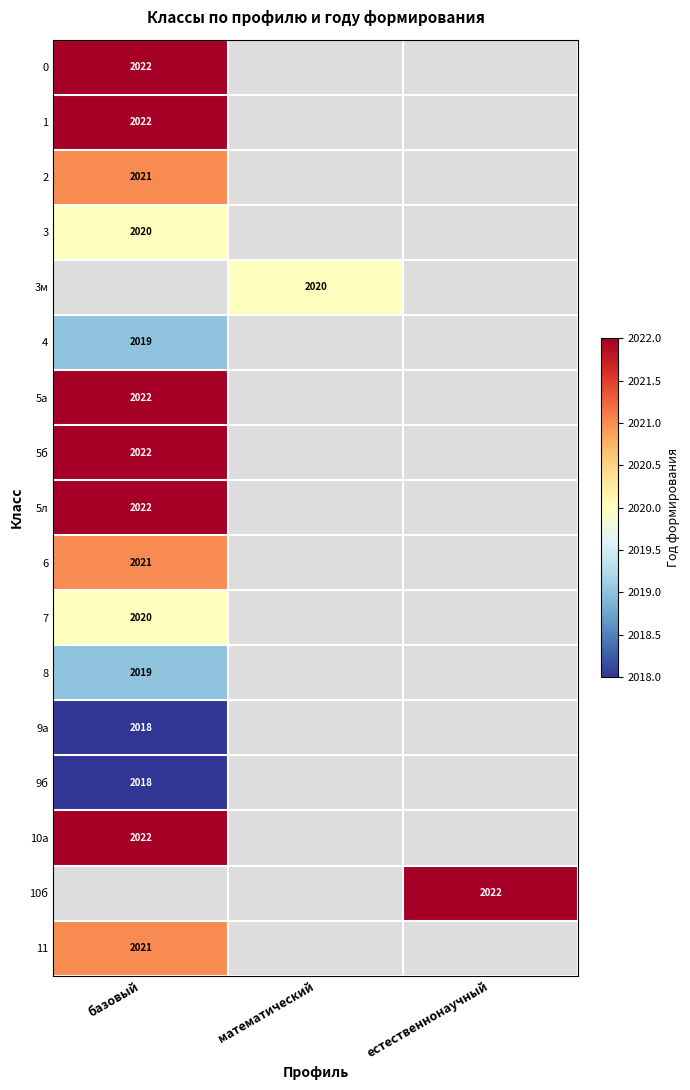

What is the lowest value of the 5л series?

2022.0